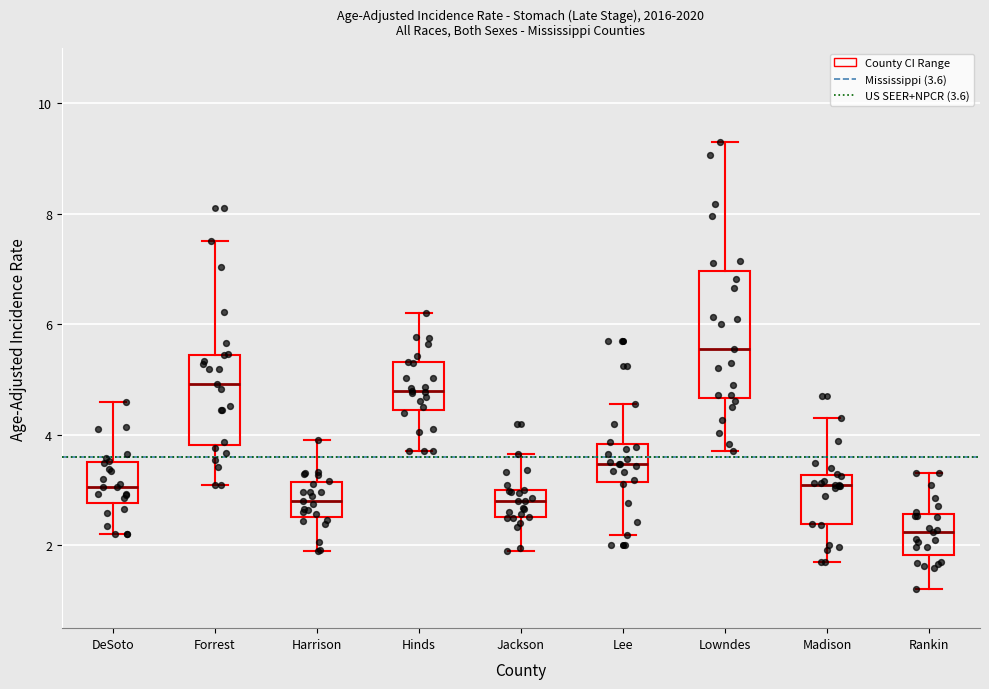

Which box is the tallest, from its lower edge to its upper edge?

Lowndes